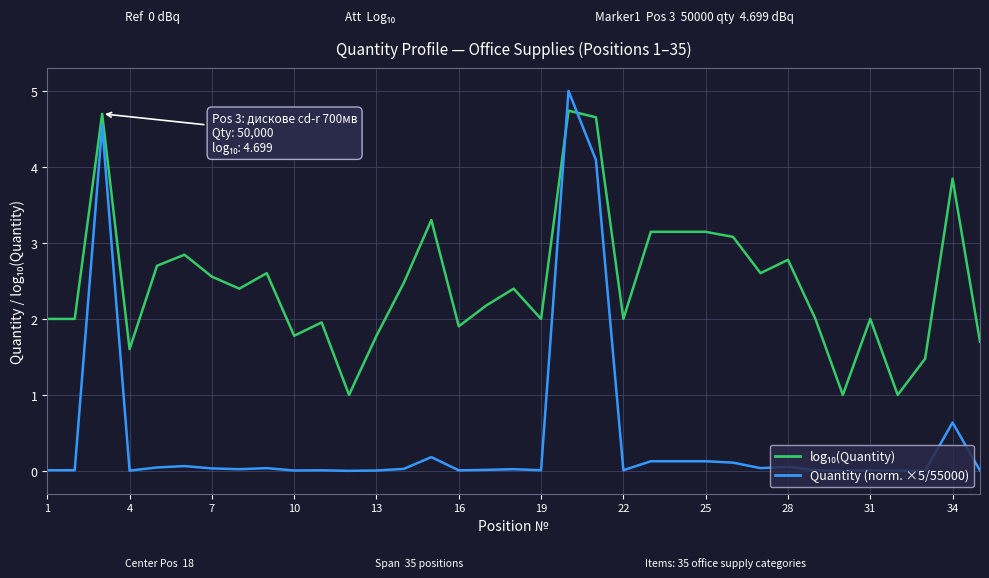

How many categories are shown in the chart?

35